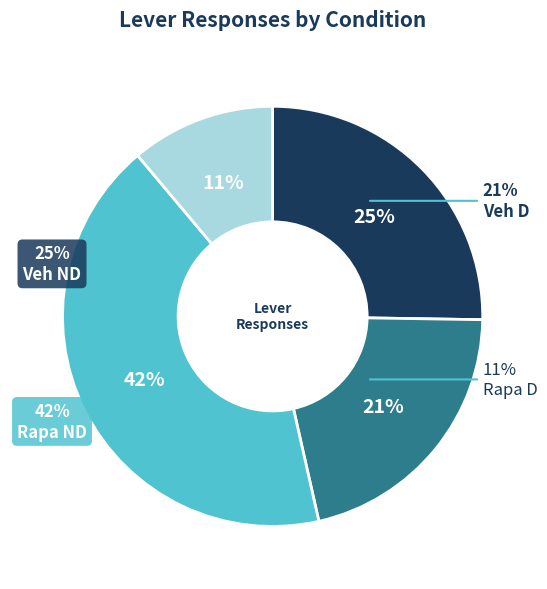

Count the number of slices in the pie.

4